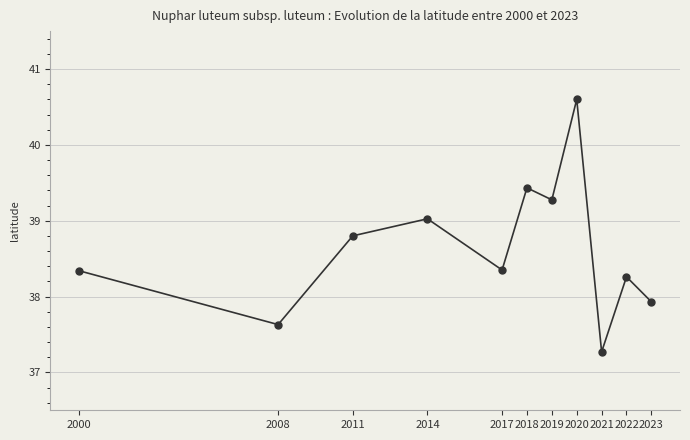

True or false: there are more than 2 points higher than both neighbors.

True